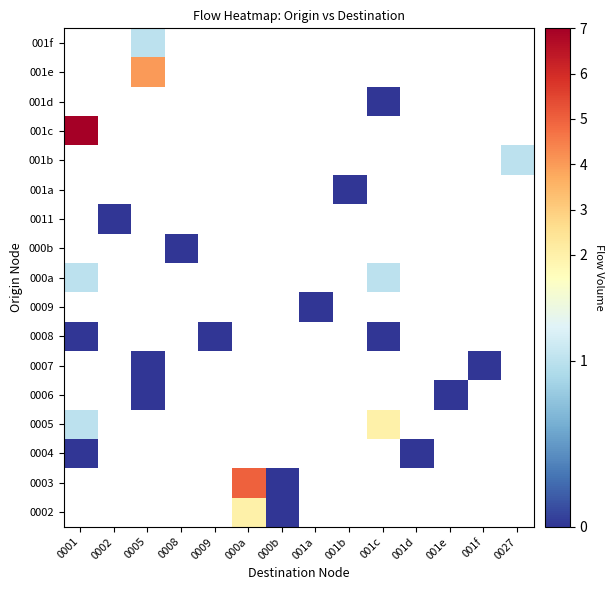

How many data points does each series have?

14